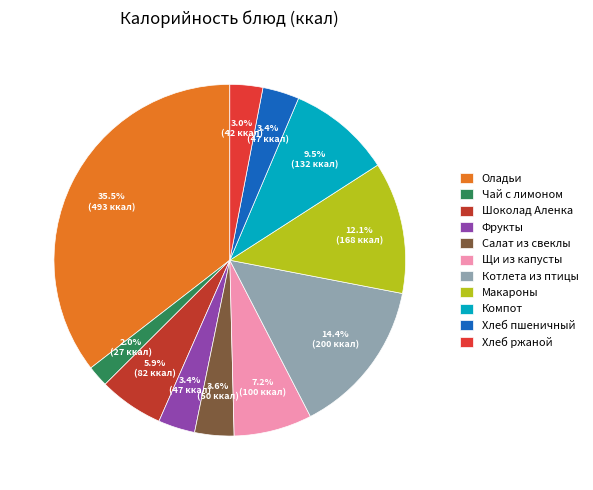

Which category has the smallest portion of the pie?

Чай с лимоном